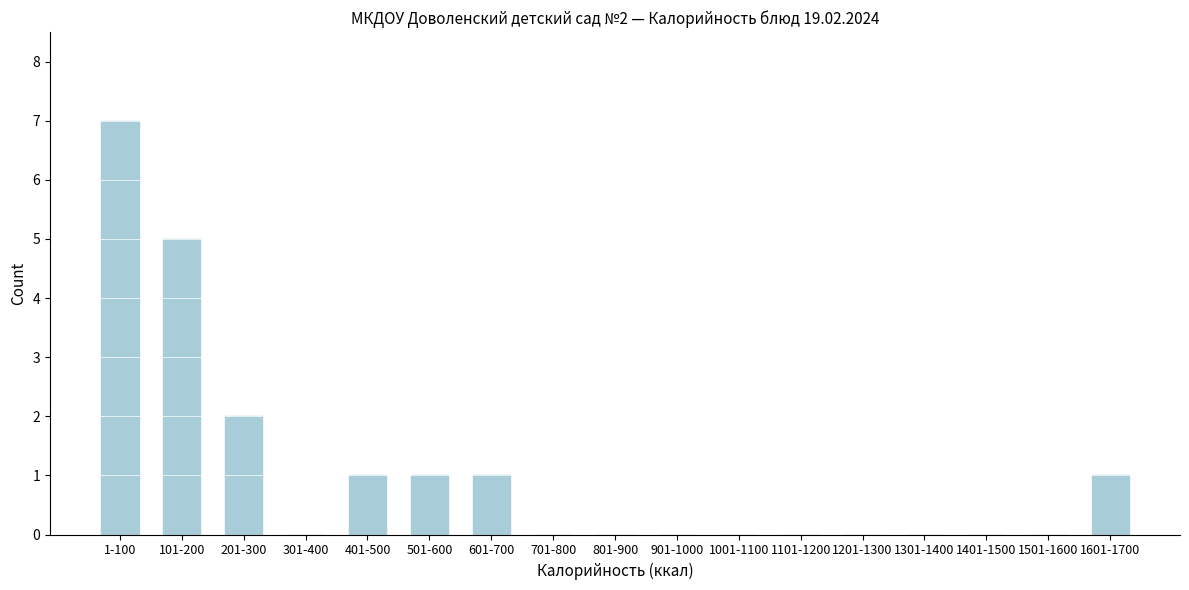

Reading left to right, list all the values displayed in this chart.

1-100=7	101-200=5	201-300=2	301-400=0	401-500=1	501-600=1	601-700=1	701-800=0	801-900=0	901-1000=0	1001-1100=0	1101-1200=0	1201-1300=0	1301-1400=0	1401-1500=0	1501-1600=0	1601-1700=1